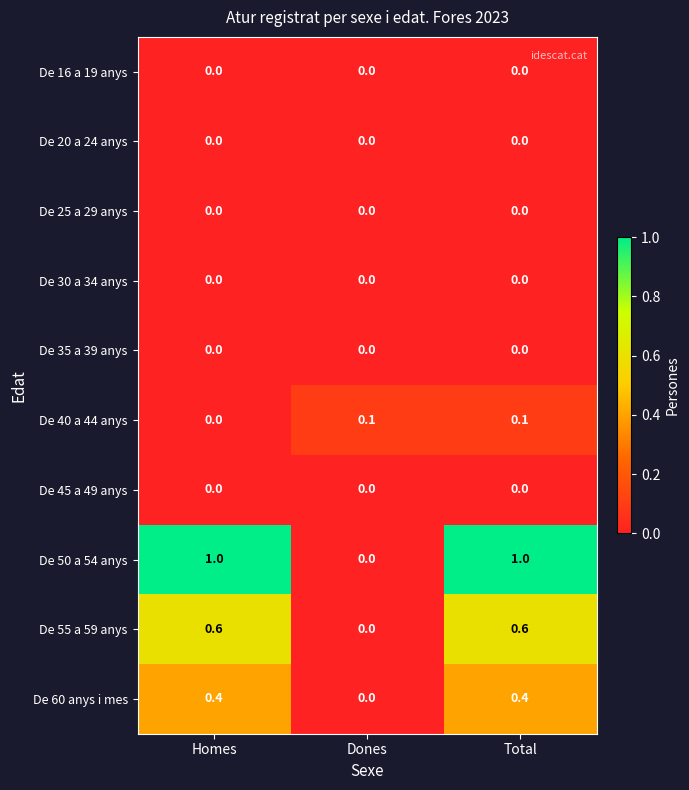

What is the sum of the De 60 anys i mes values at Dones and Homes?

0.4